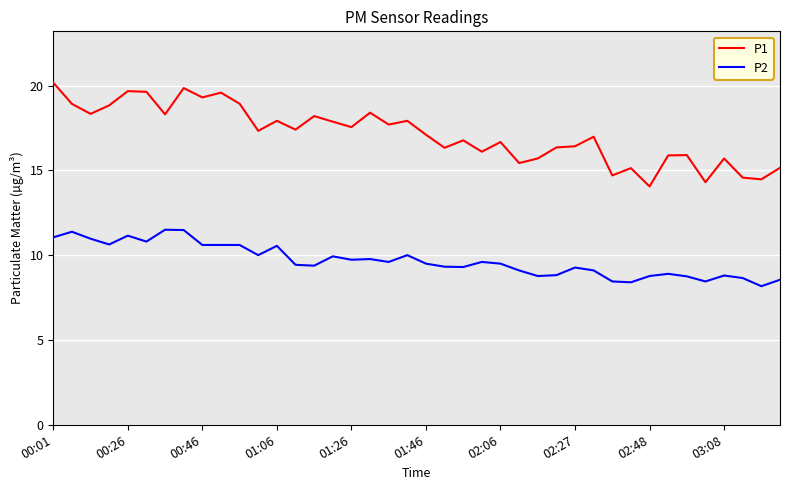

True or false: P2 and P1 cross at least once.

False